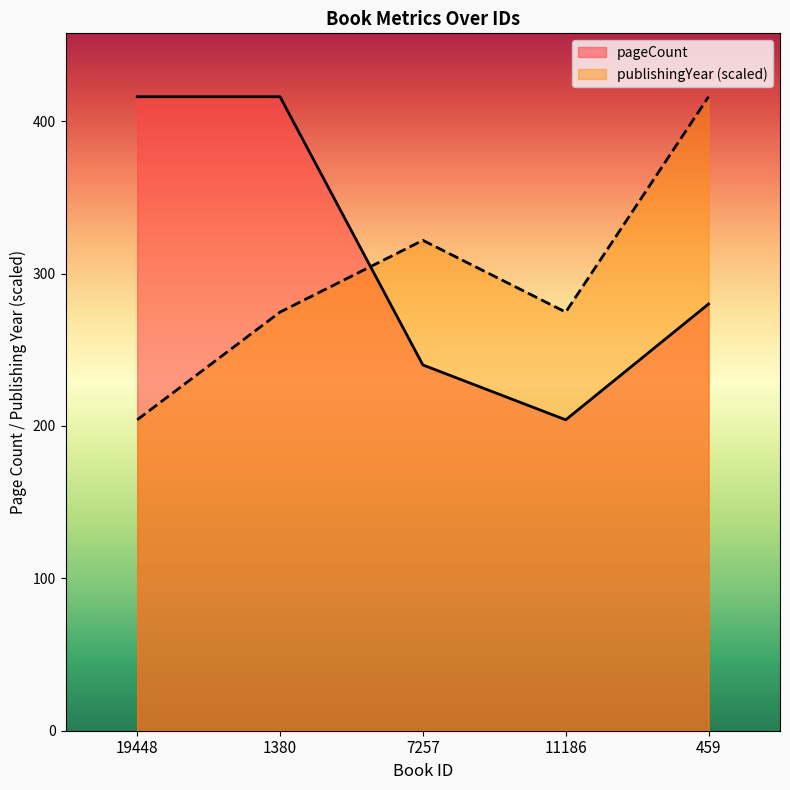

Is it true that pageCount equals 416.0 at 1380?

True